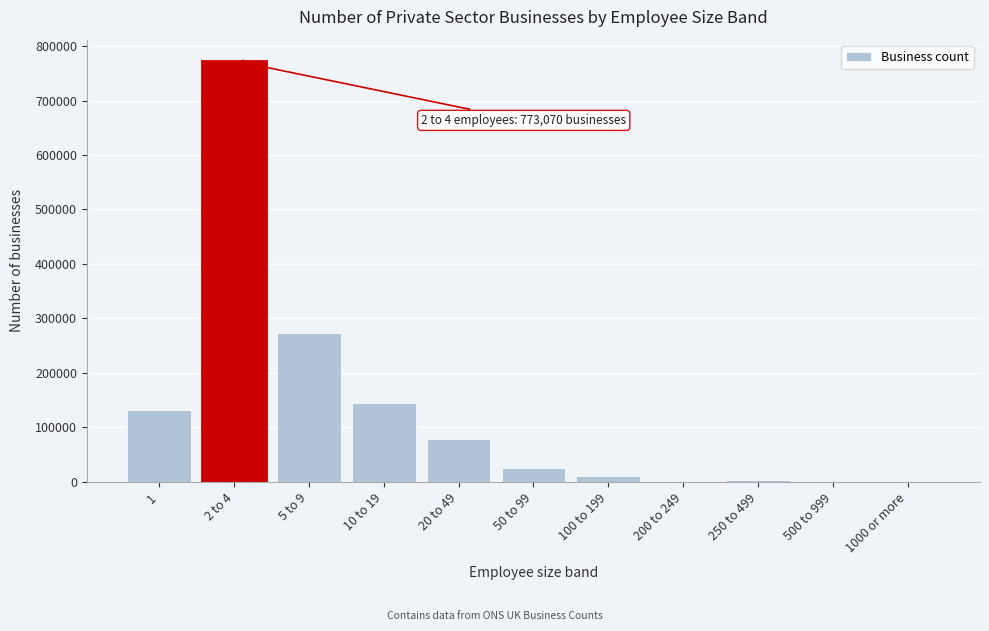

What is the change in value from 5 to 9 to 50 to 99?

-248770